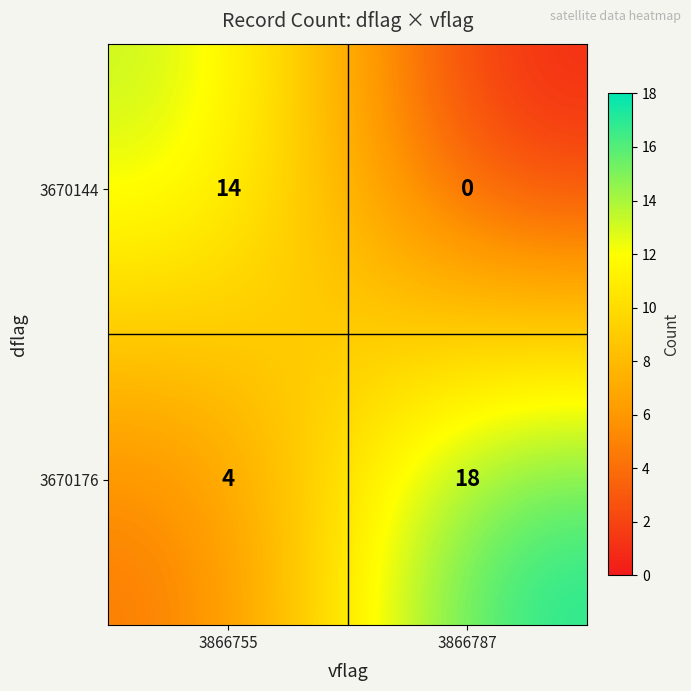

What is the difference between the 3670144 values at 3866755 and 3866787?

14